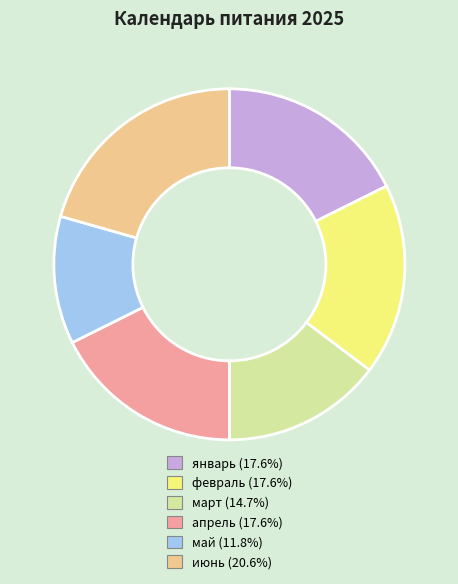

Does март account for over 50% of the chart?

No